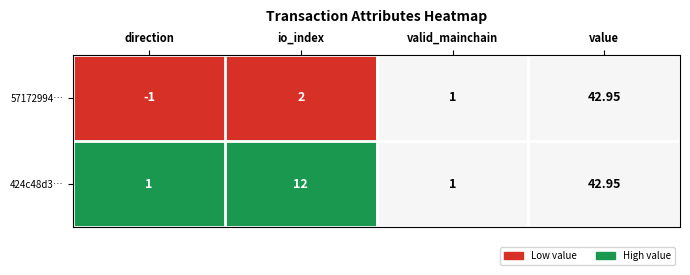

At which category is the sum across all series the highest?

value